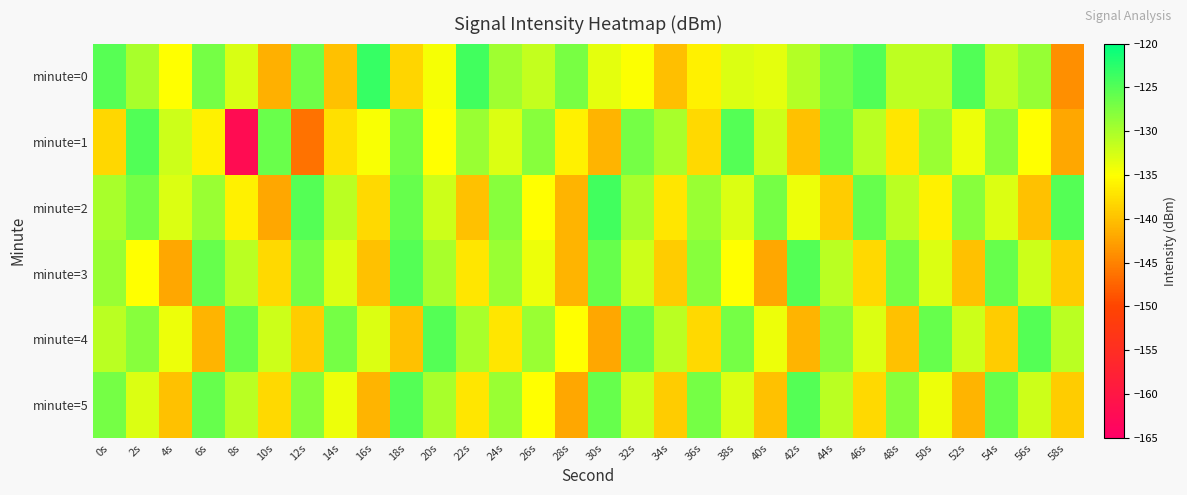

Between 30s and 48s, which series saw the biggest shift?

minute=2